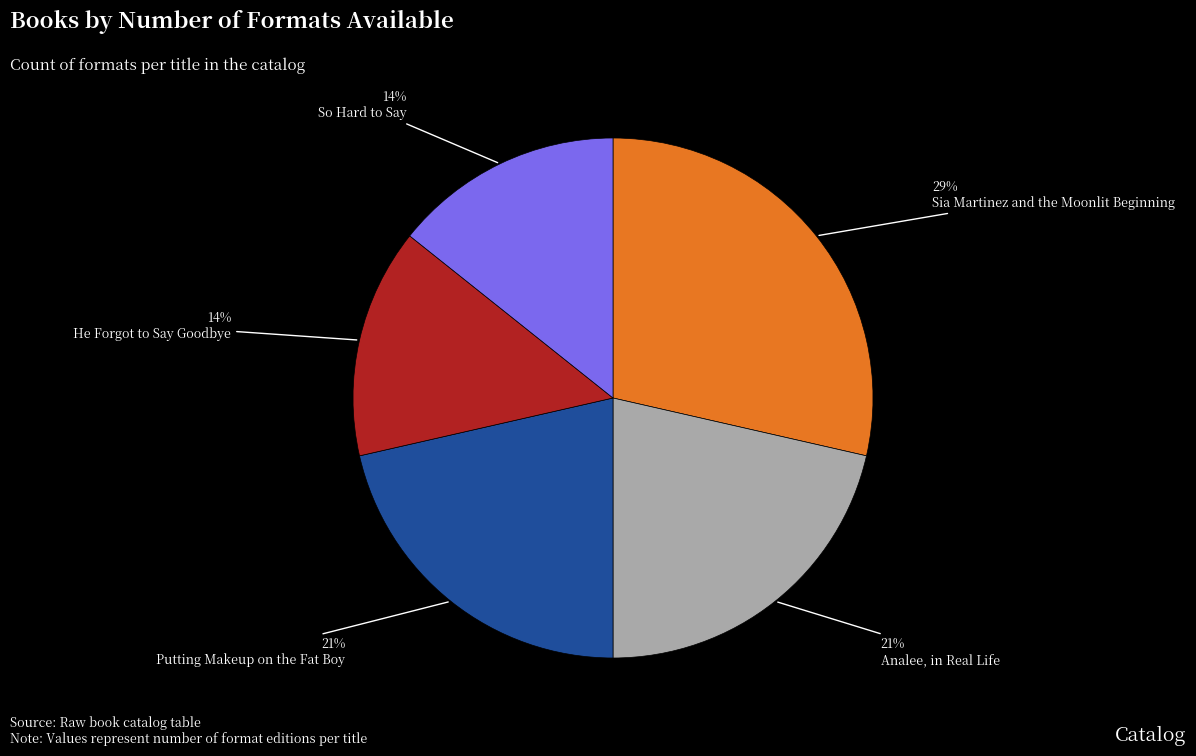

Is there any slice that represents more than half of the pie?

No